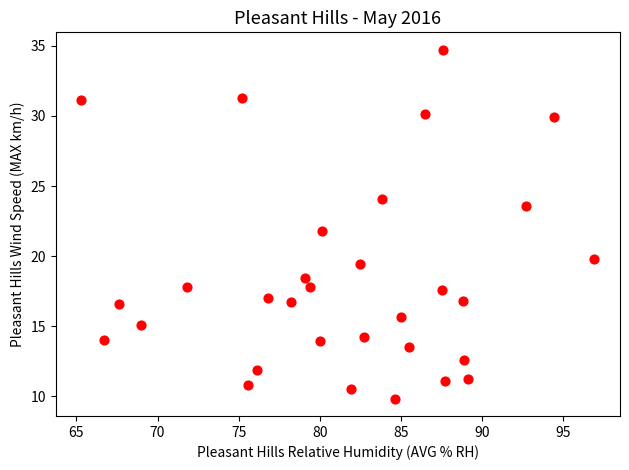

What is the range of Y values (max minus min)?

24.9